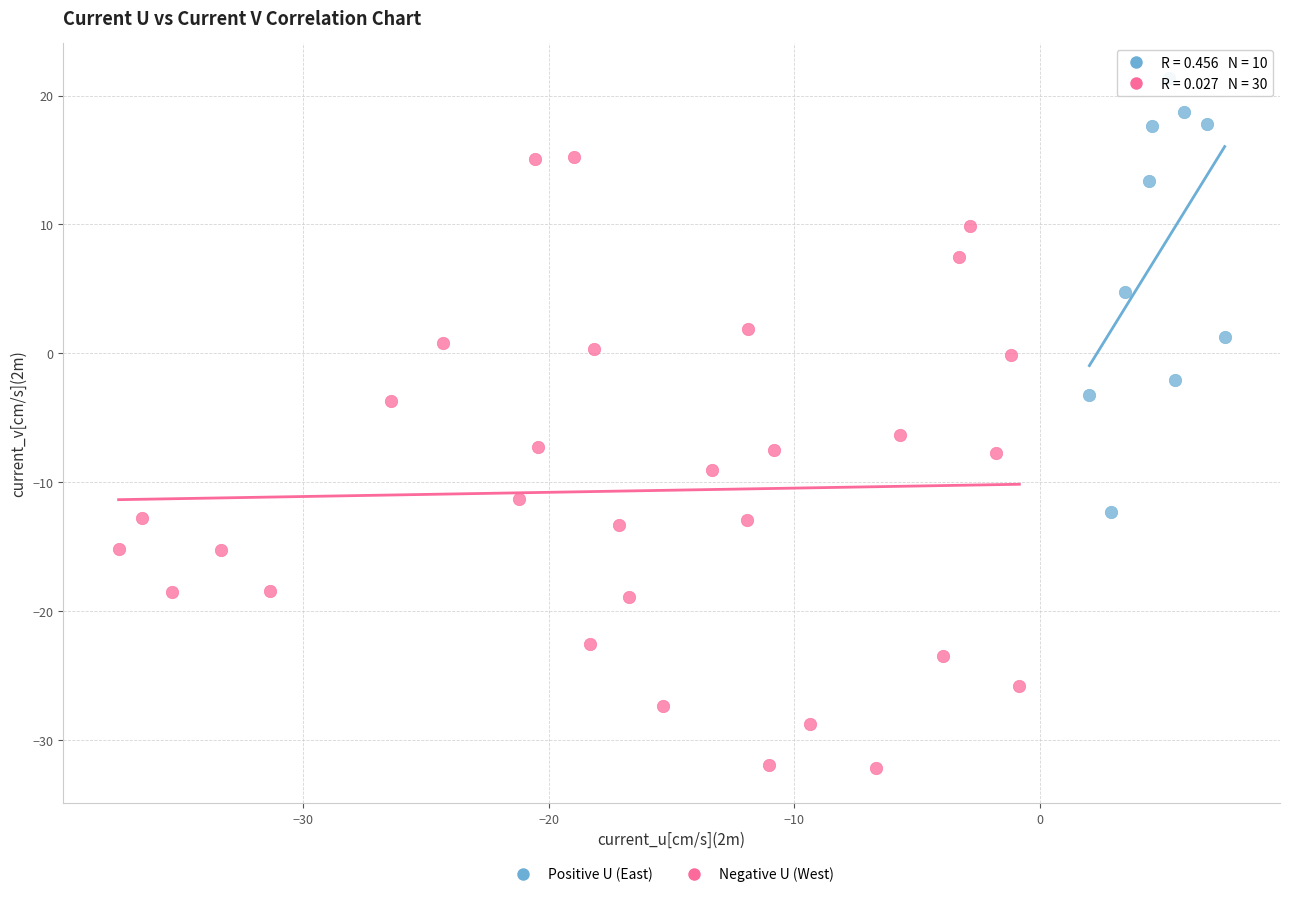

Which series contains the lowest Y value?

Negative U (West)